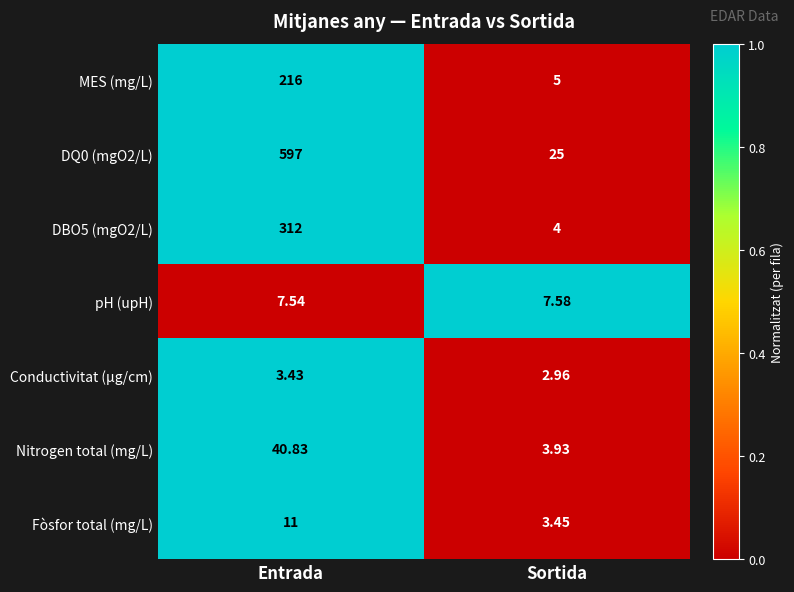

Where is pH (upH) nearest to the value 7?

Entrada